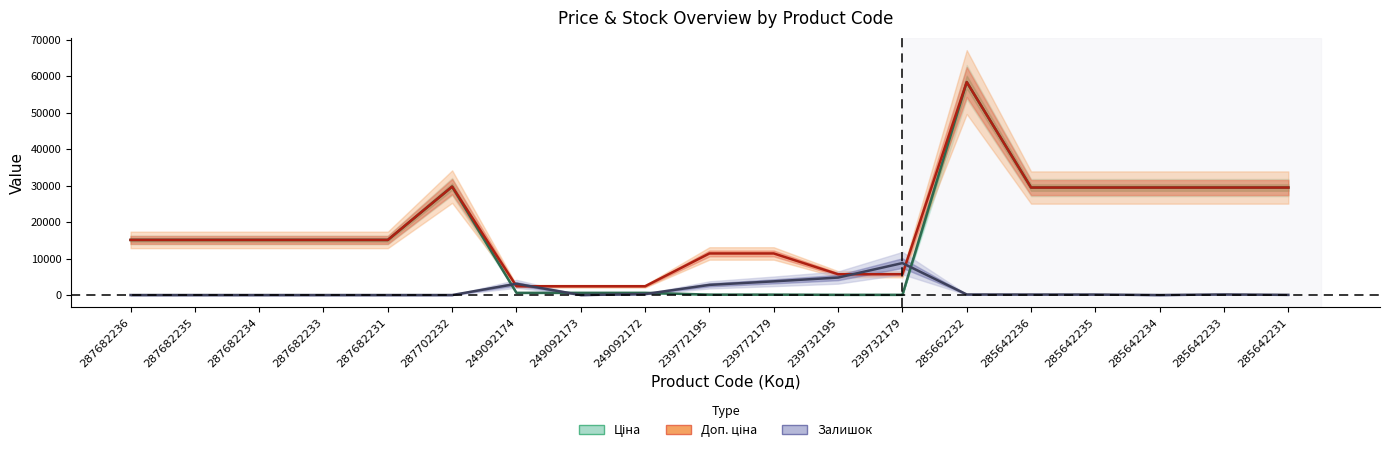

What is the difference between the maximum and minimum values in the Доп. ціна series?

56011.7